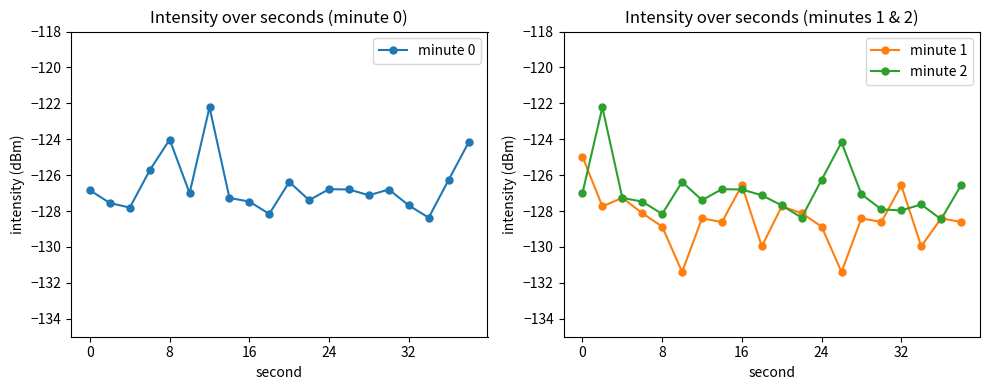

What is the greatest value displayed?

-122.2